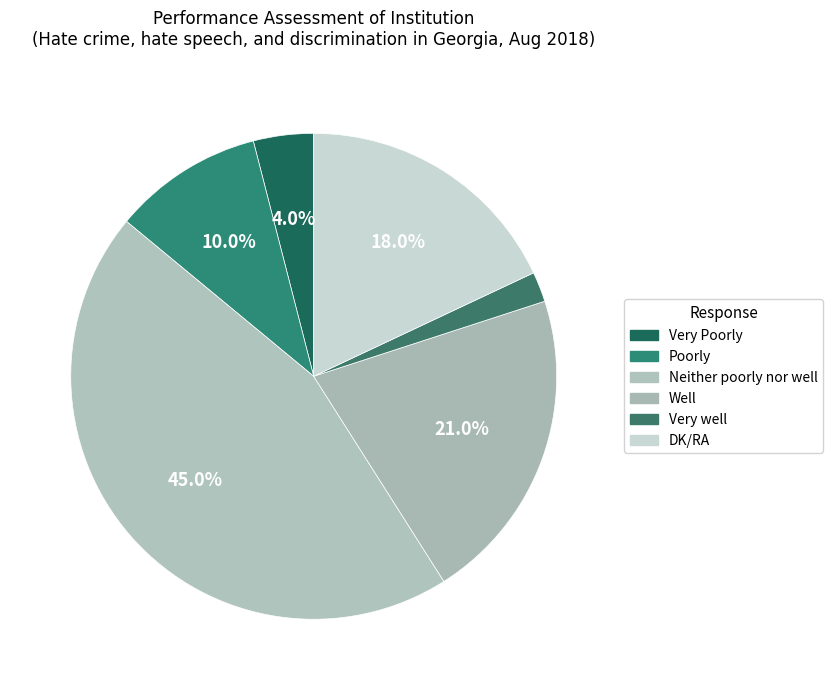

Does any single category account for the majority?

No